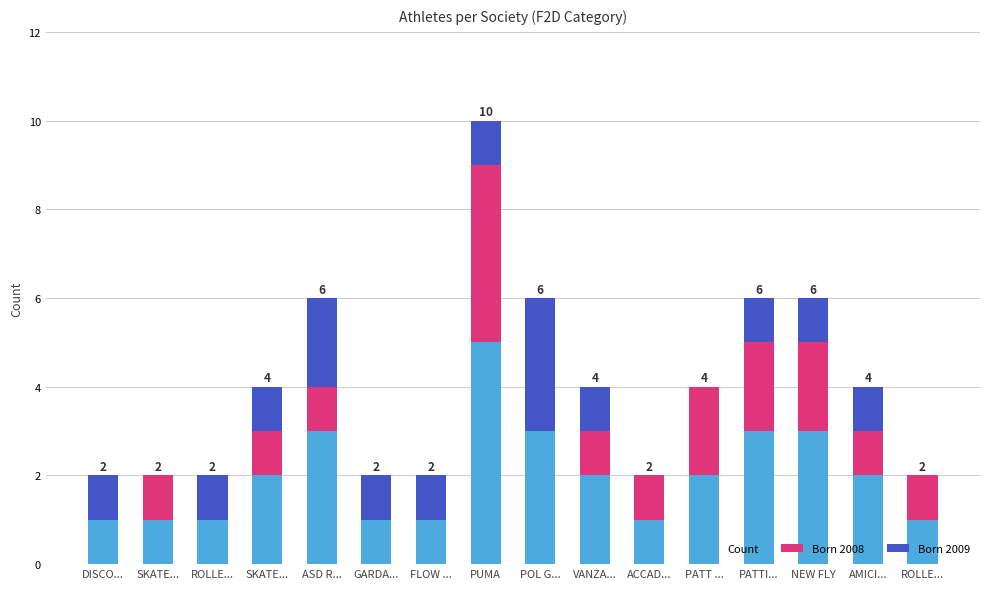

What is the total value across all series at SKATE...?

2